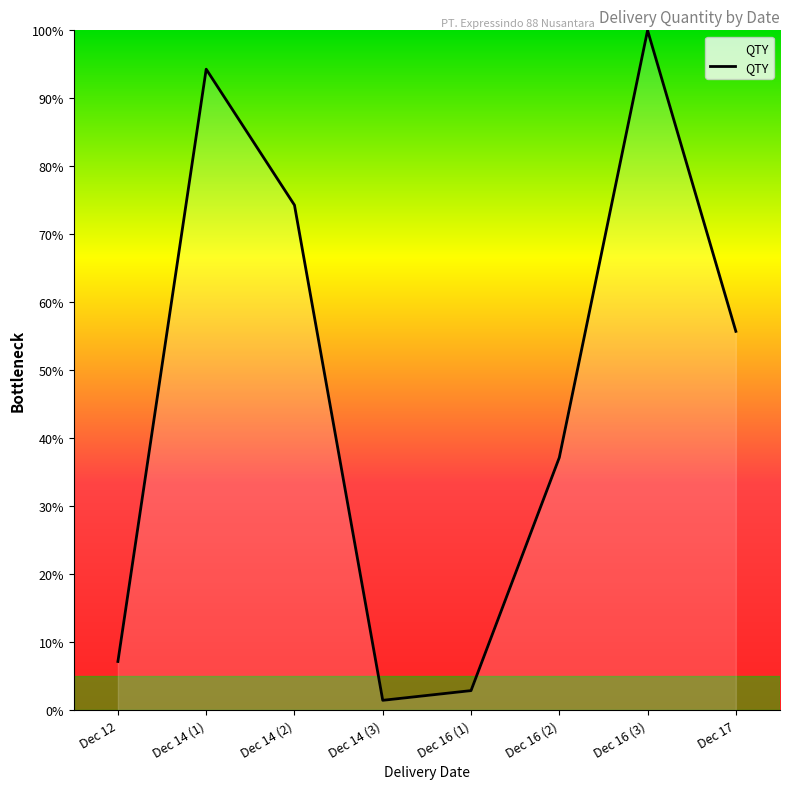

True or false: there are more than 2 points higher than both neighbors.

False